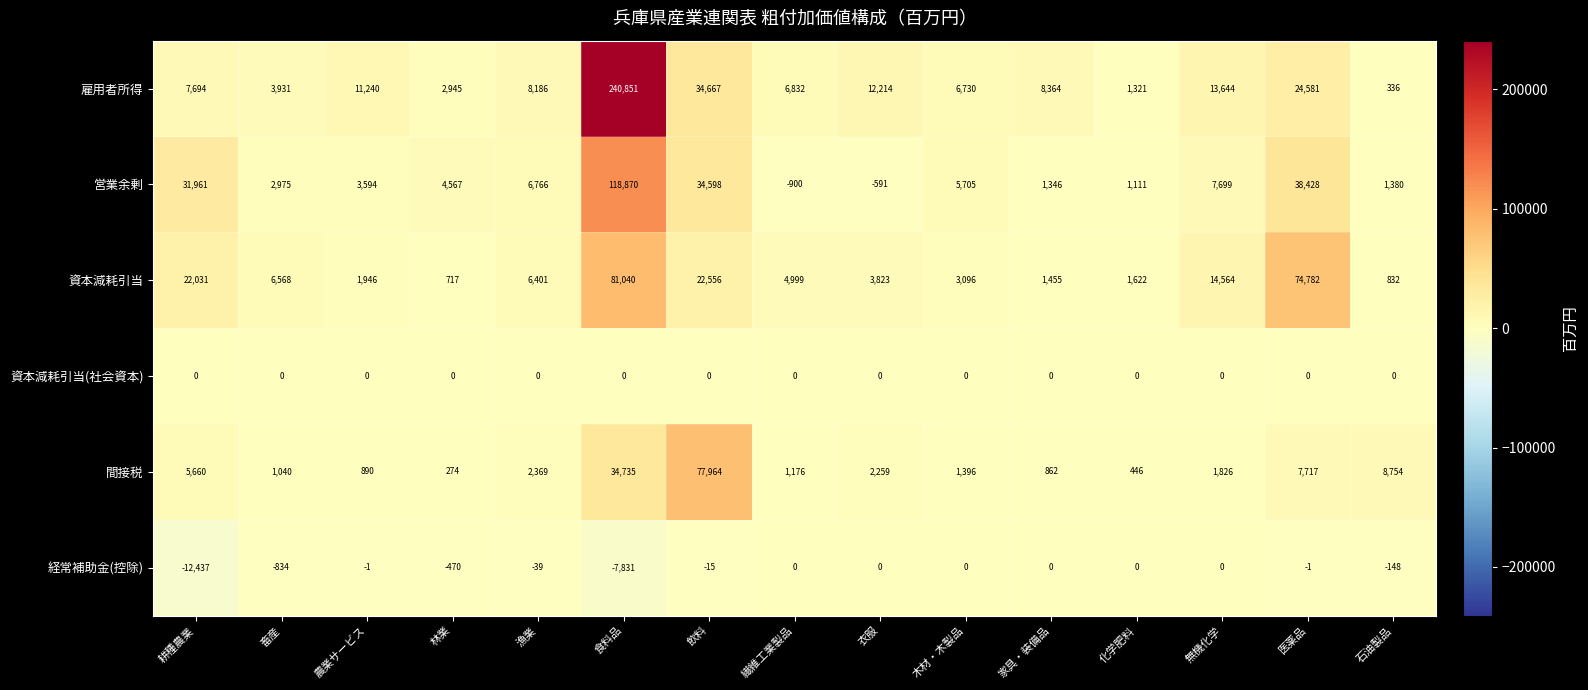

List the labels in order of 営業余剰 value, largest first.

食料品, 医薬品, 飲料, 耕種農業, 無機化学, 漁業, 木材・木製品, 林業, 農業サービス, 畜産, 石油製品, 家具・装備品, 化学肥料, 衣服, 繊維工業製品